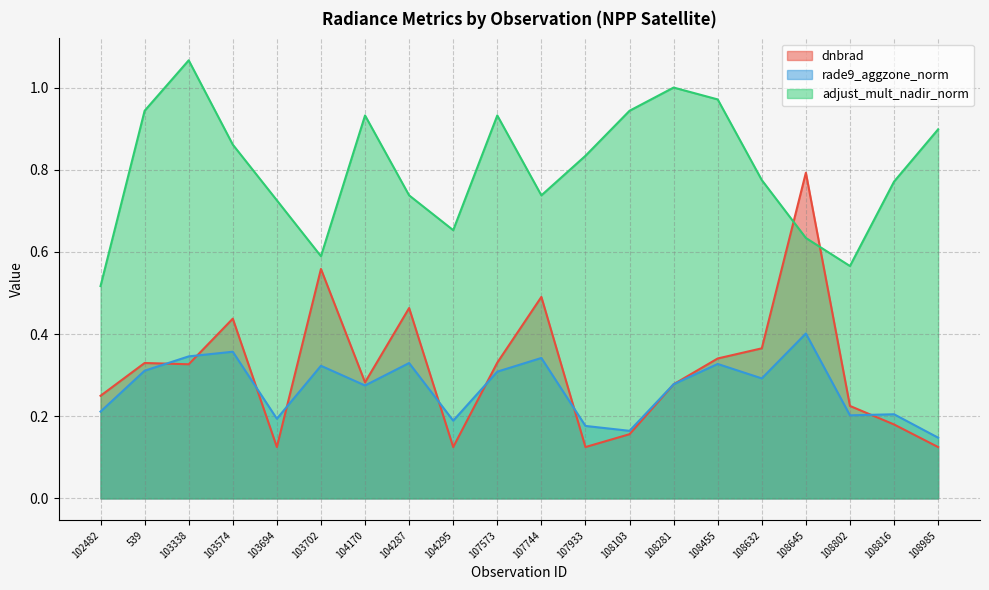

Count the number of categories in the chart.

20